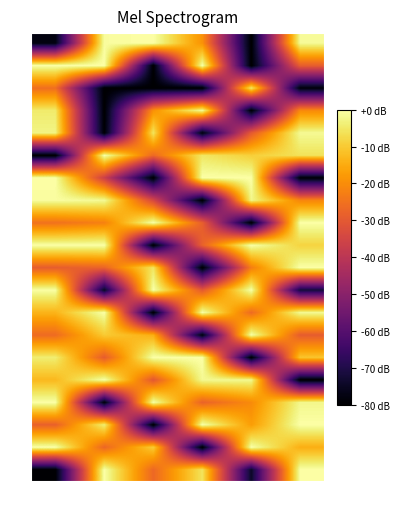

Which series has the largest total across all categories?

VA